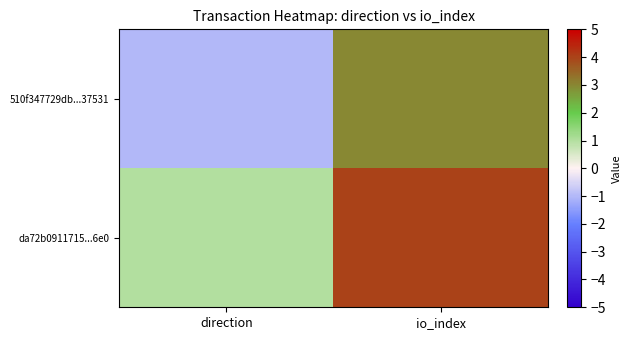

What is the difference between the highest and lowest values at direction?

2